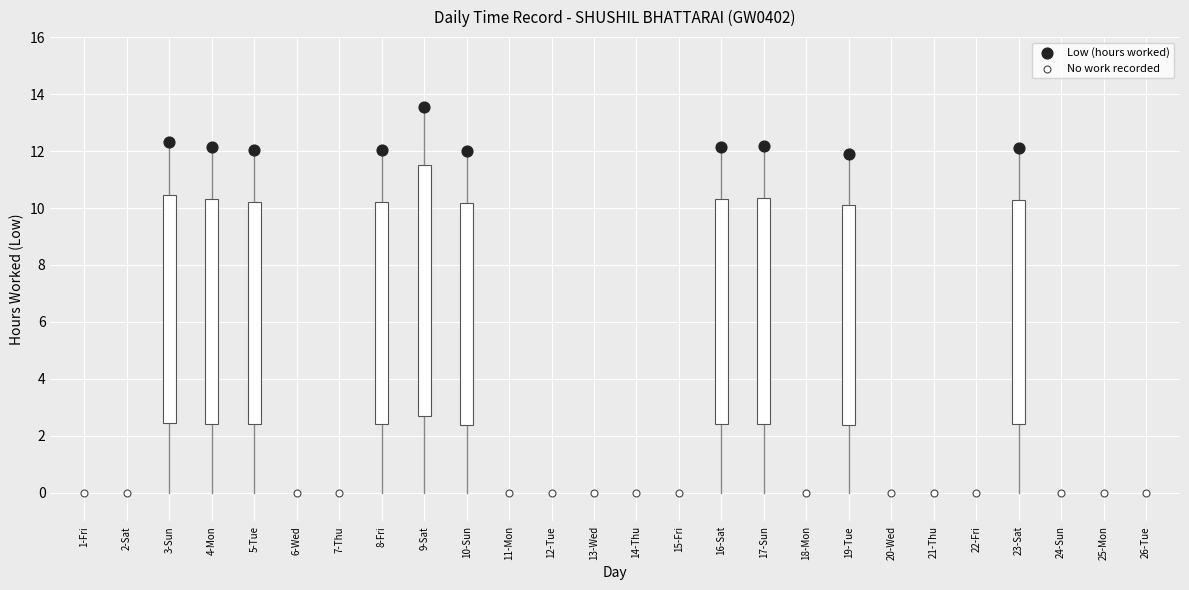

Which series reaches the minimum Y coordinate?

No work recorded